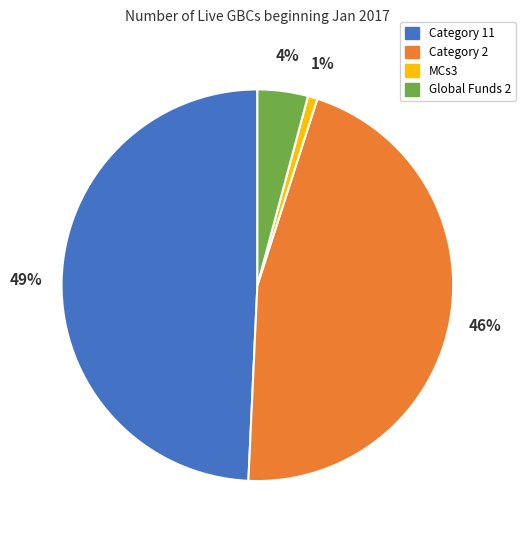

Which has a higher value, Category 11 or MCs3?

Category 11